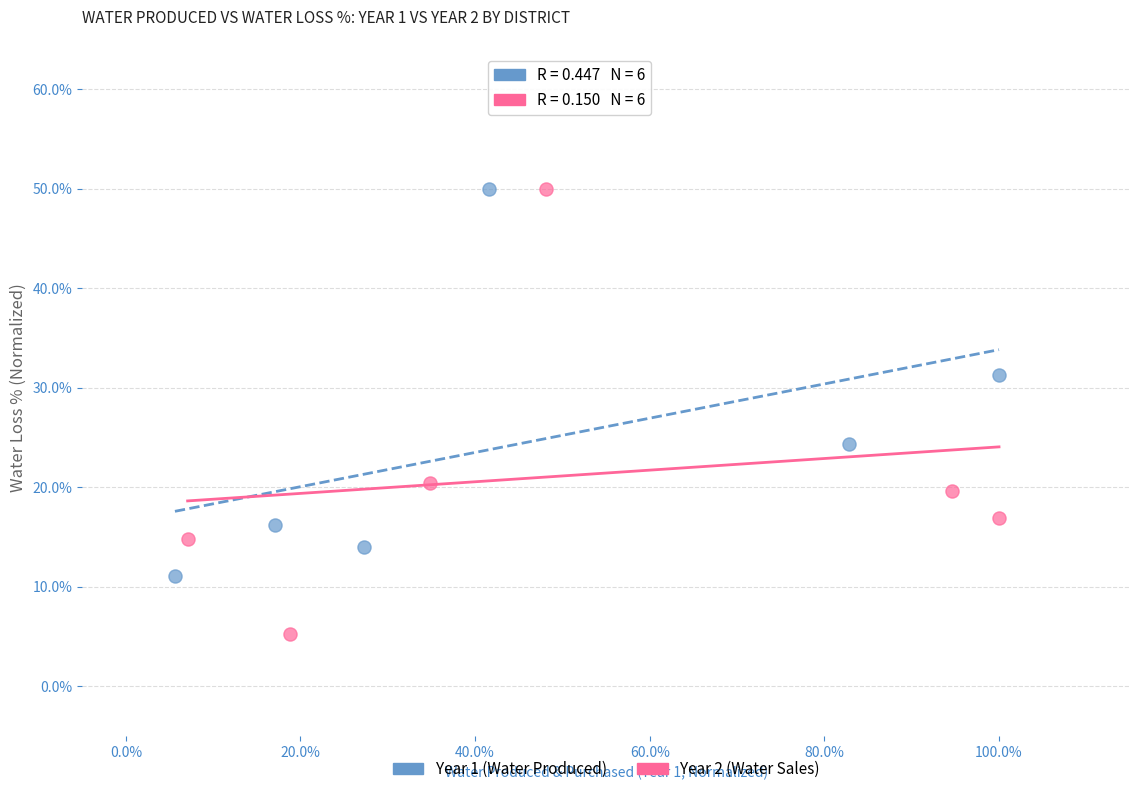

What are all the series names shown in the legend?

Year 1 (Water Produced), Year 2 (Water Sales)